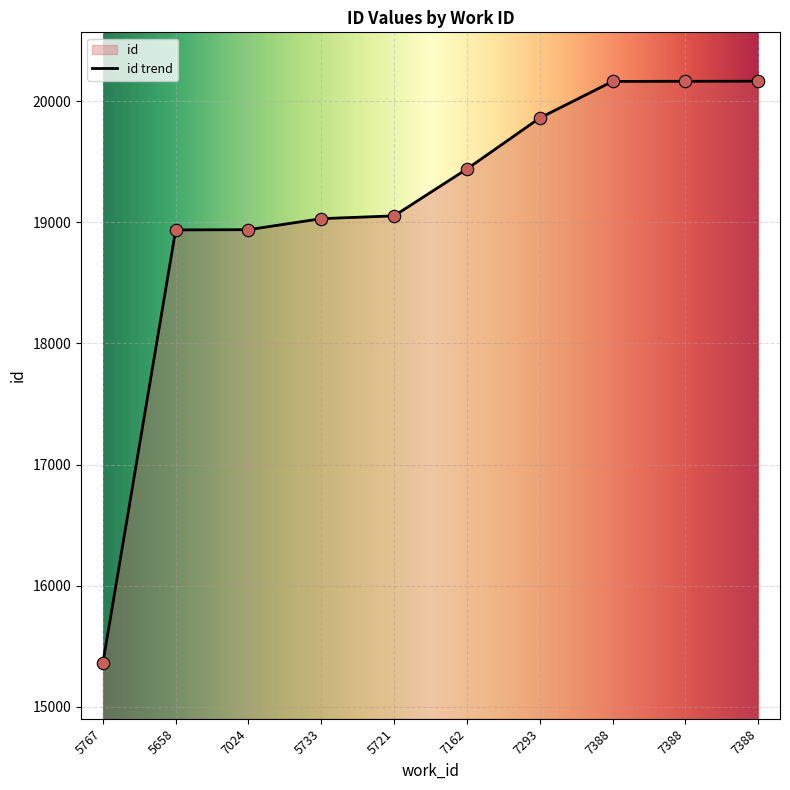

What is the change in value from 7293 to 7388?

+302